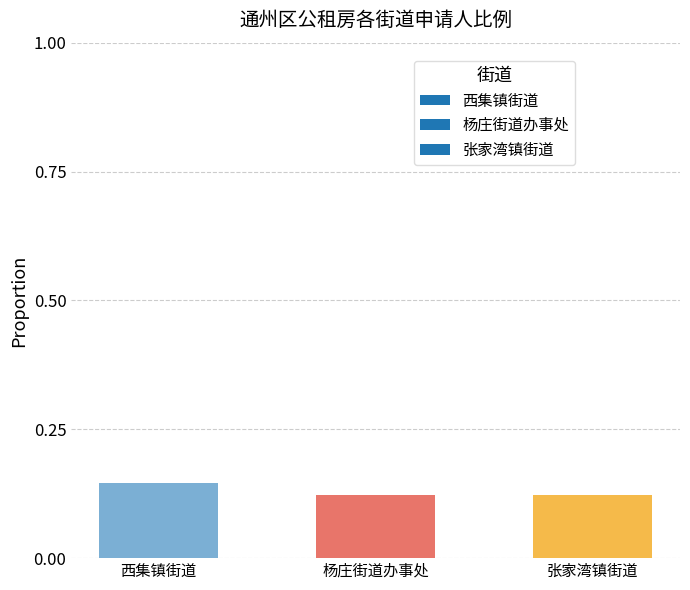

What is the sum of all values?

0.4